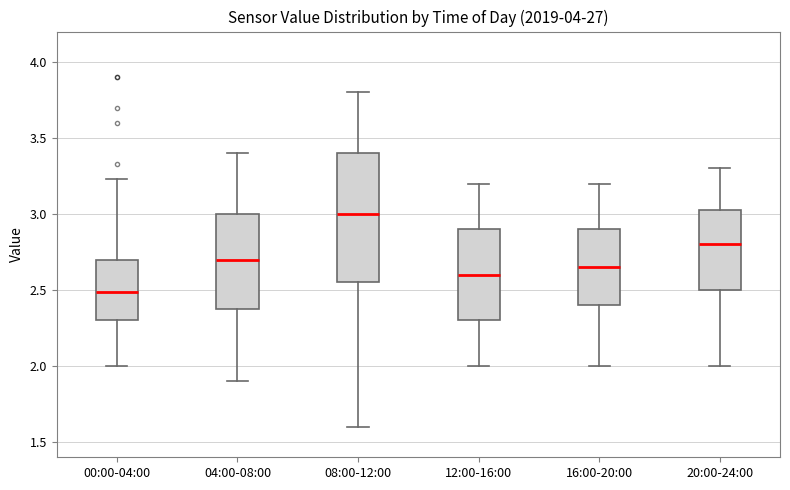

Which box is the tallest, from its lower edge to its upper edge?

08:00-12:00